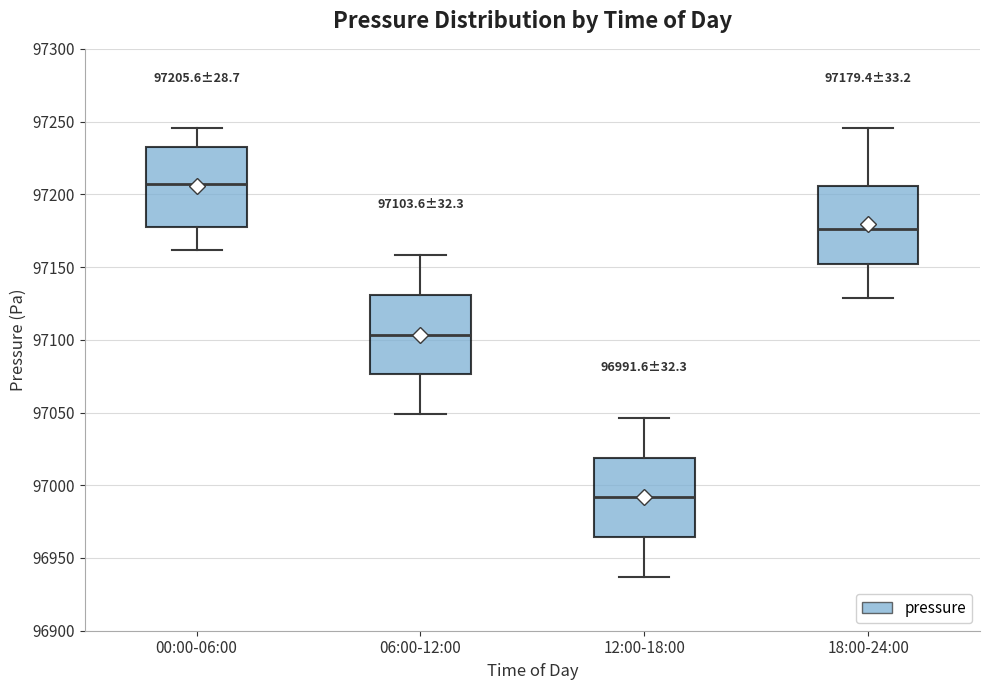

Which box's median line is the highest?

00:00-06:00